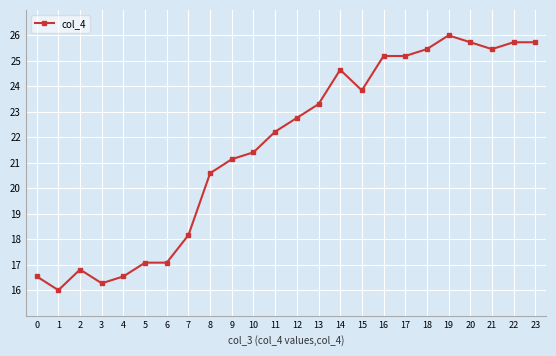

What is the value of the 12th point from the left?

22.2